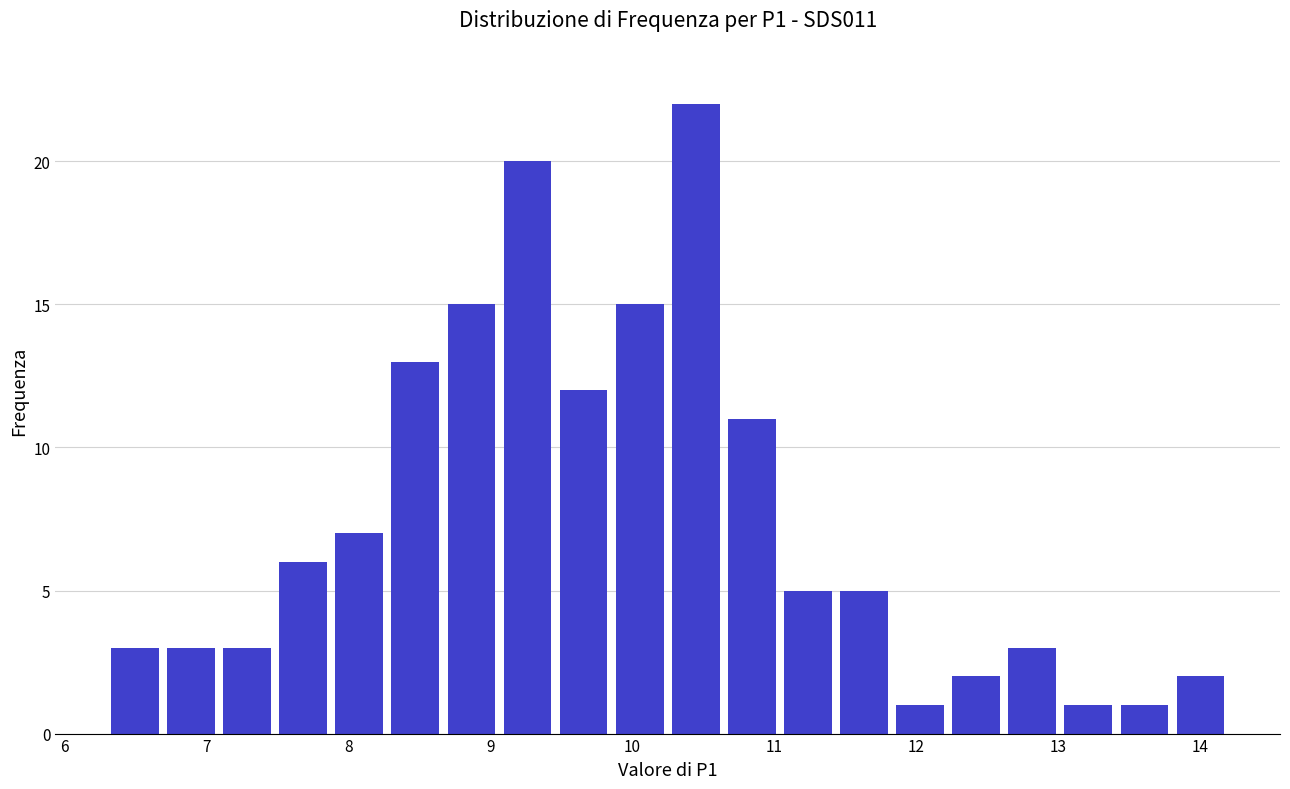

Around what value on the x-axis is the tallest bar? Give the approximate position of its centre, as read against the axis.

10.4